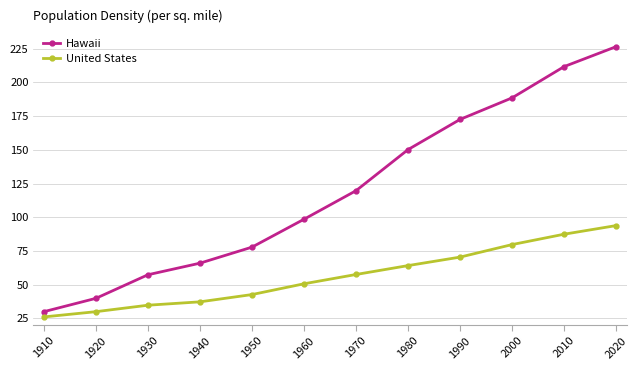

True or false: Hawaii has a value of 115.5 at 2020.

False